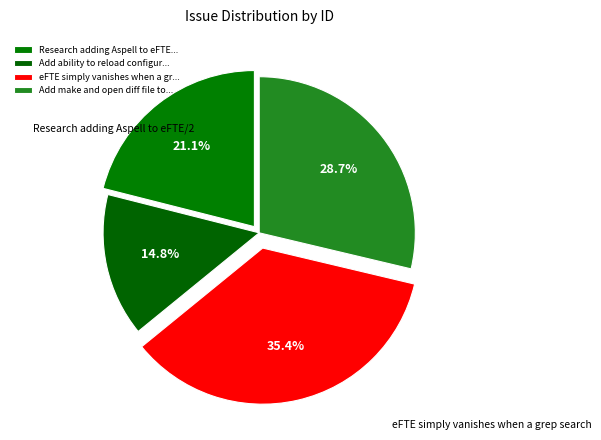

How many segments does this pie chart have?

4